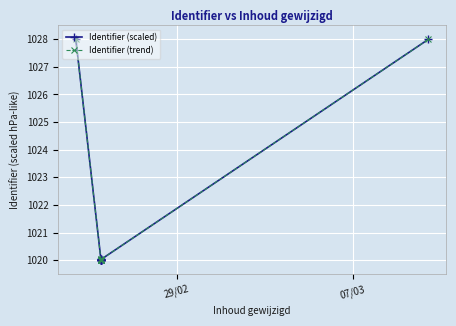

Which series has the widest spread of values?

Identifier (scaled)